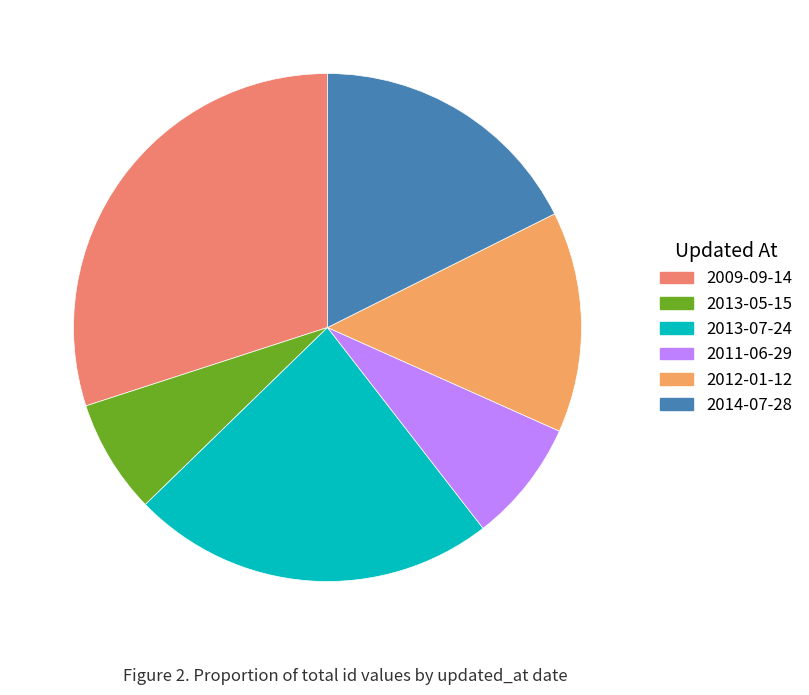

To the nearest percent, what percentage of the pie is 2012-01-12?

14%